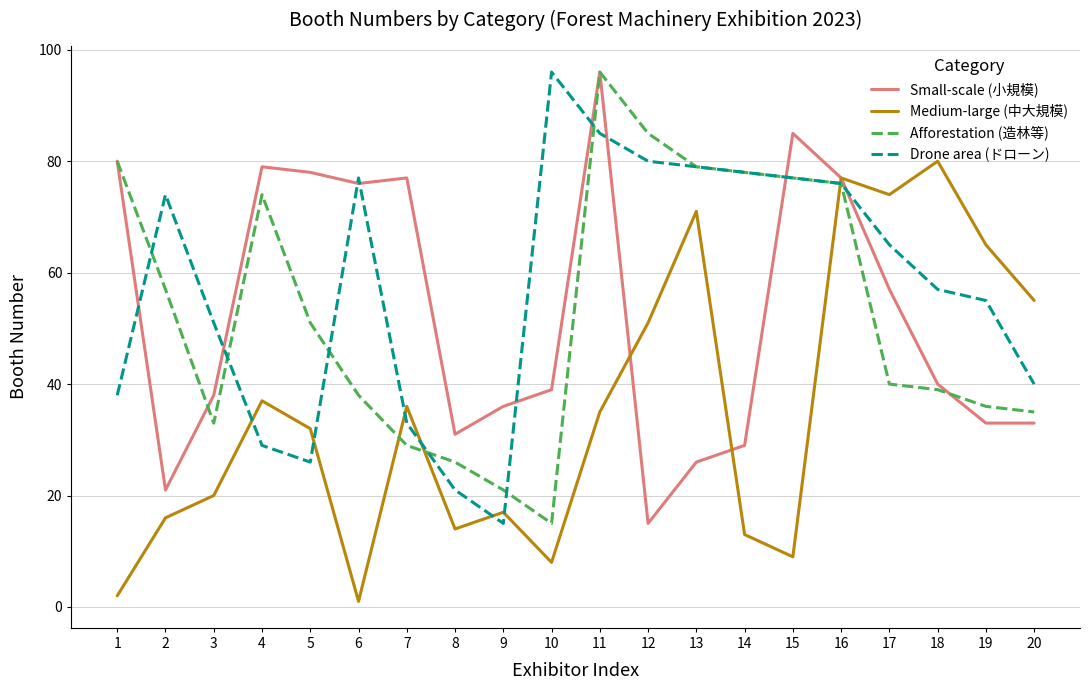

Which series changed the most between 8 and 17?

Medium-large (中大規模)